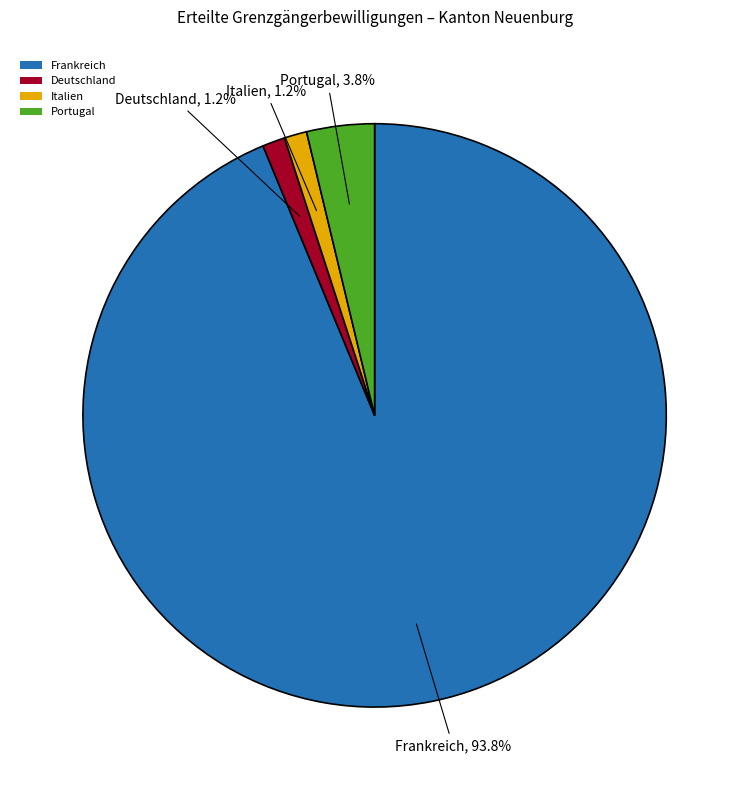

Combined, do Portugal and Italien account for over 50%?

No